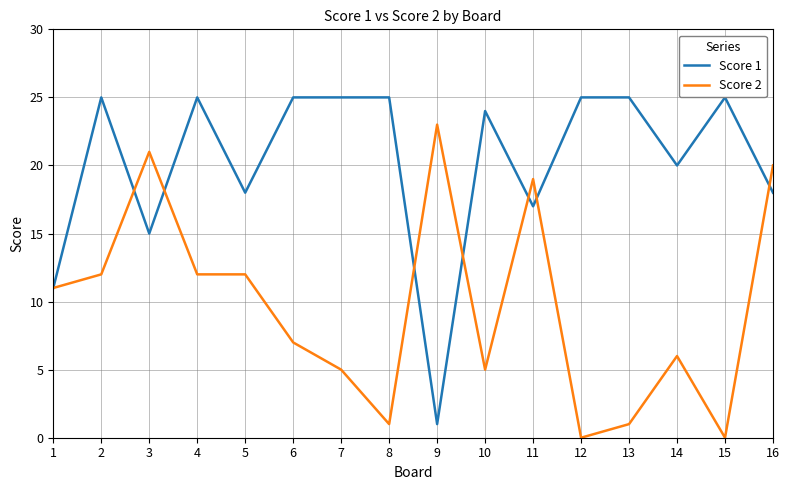

Where is the first local maximum for Score 1?

2